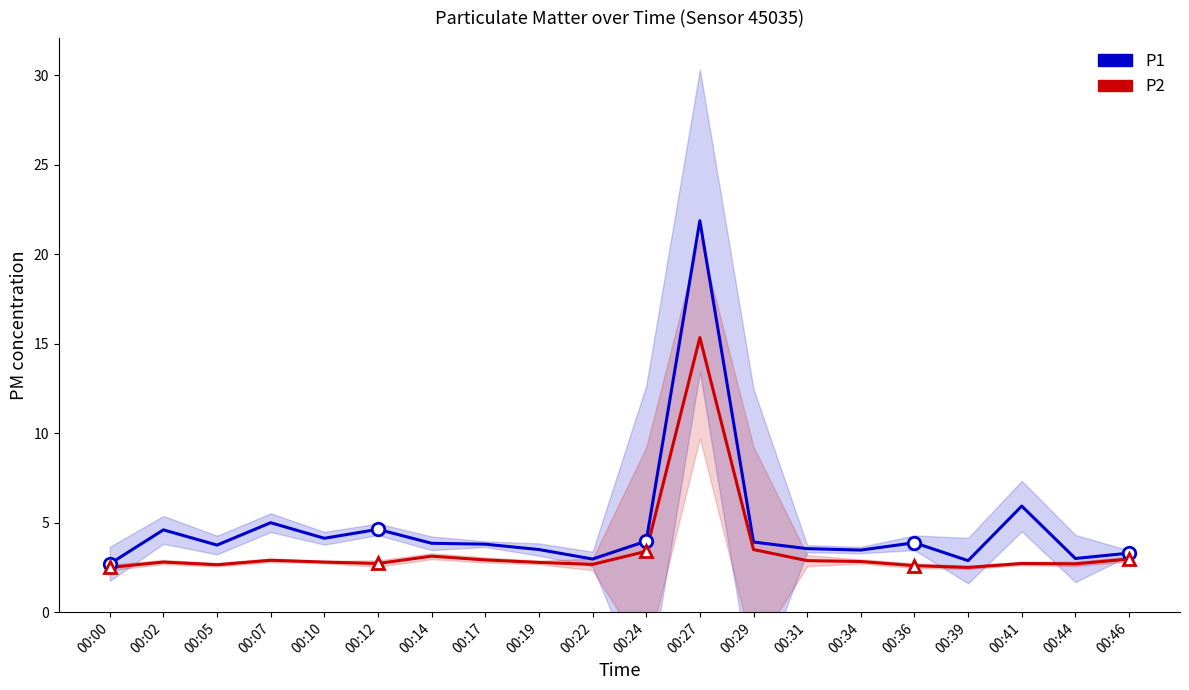

How many lines are shown in the chart?

2